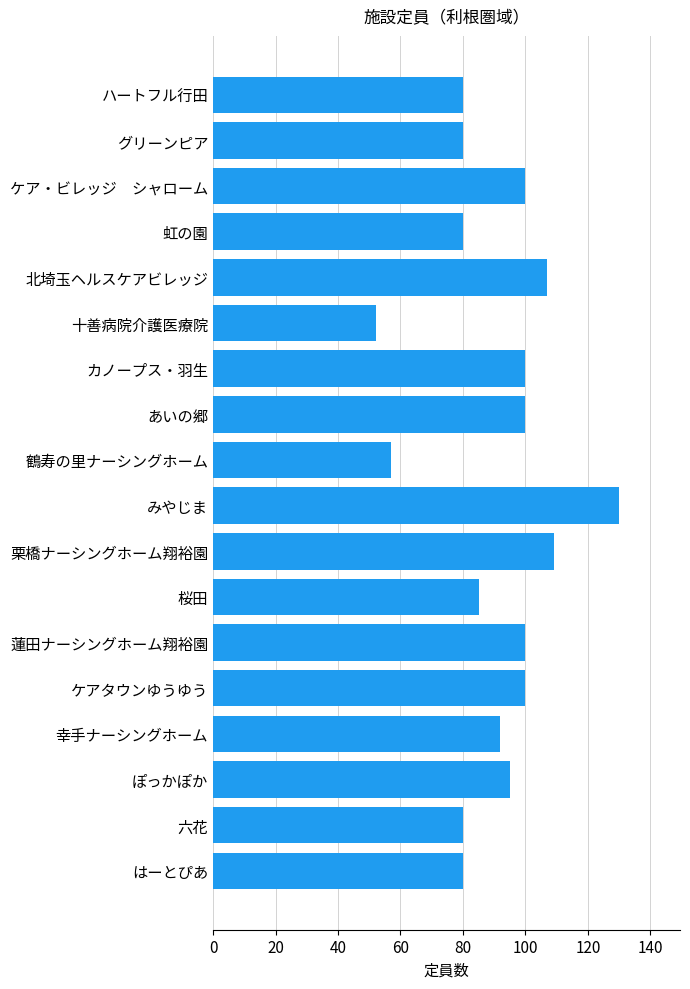

Reading top to bottom, what are all the values shown in this chart?

80	80	100	80	107	52	100	100	57	130	109	85	100	100	92	95	80	80